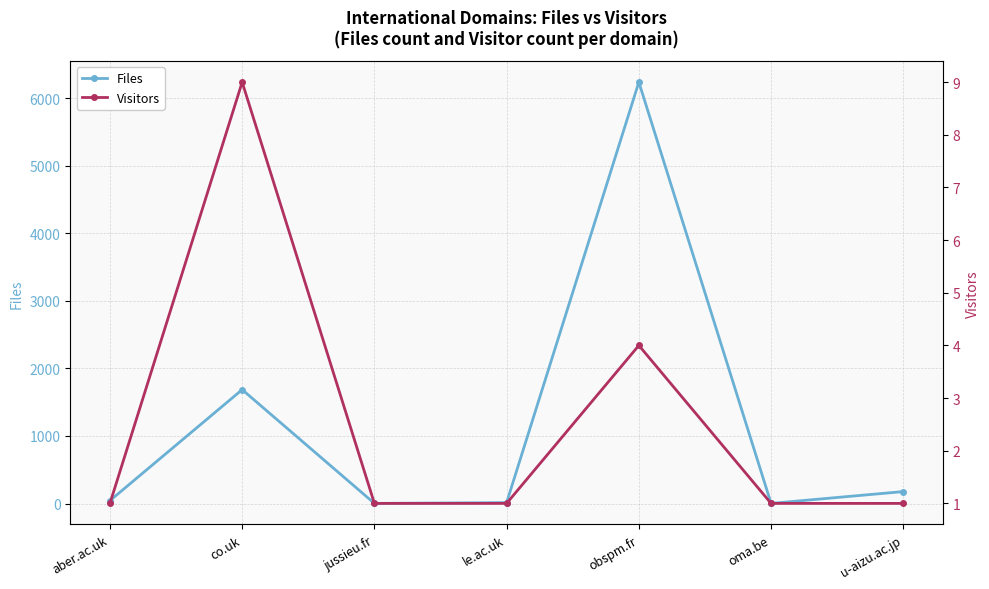

Reading left to right, transcribe all the data shown in this chart.

Files: 43	1686	2	14	6238	2	177
Visitors: 1	9	1	1	4	1	1